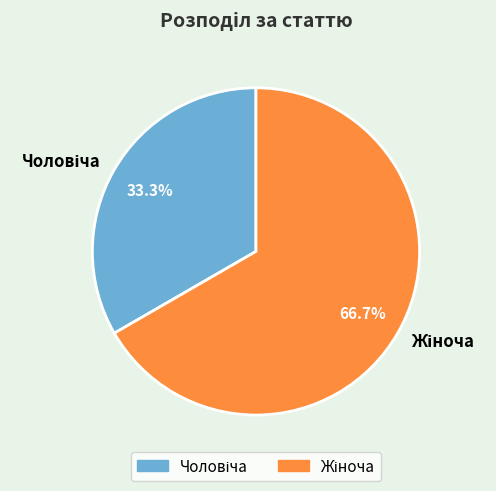

Is there any slice that represents more than half of the pie?

Yes